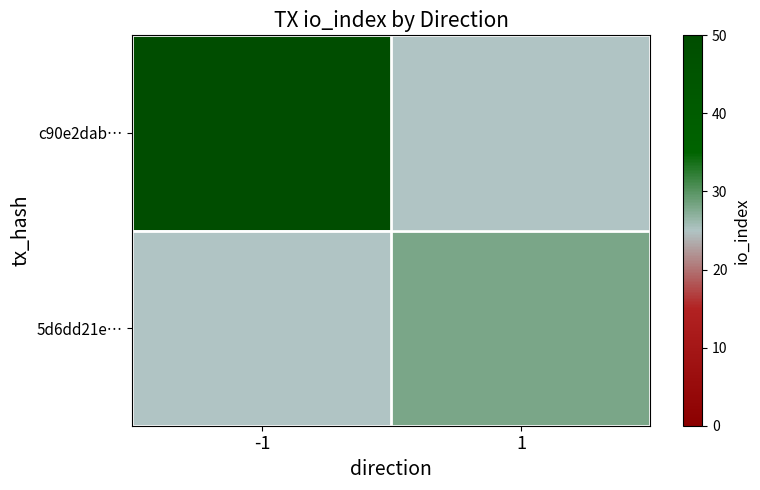

How many categories are shown in the chart?

2